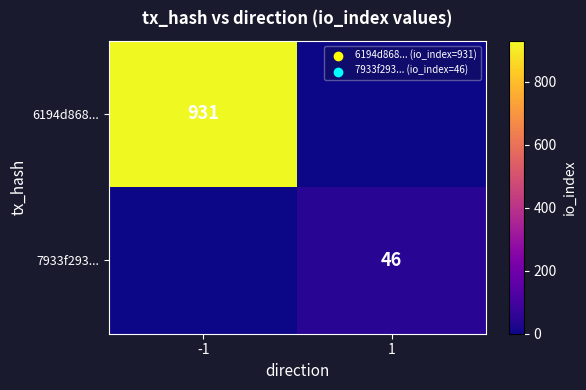

The value of 6194d868... at -1 is 931. True or false?

True